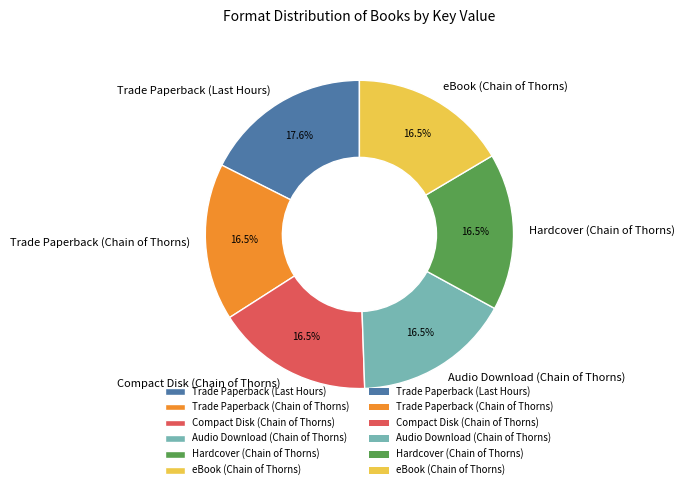

What is the ratio of the value at Compact Disk (Chain of Thorns) to the value at Hardcover (Chain of Thorns)?

1.0